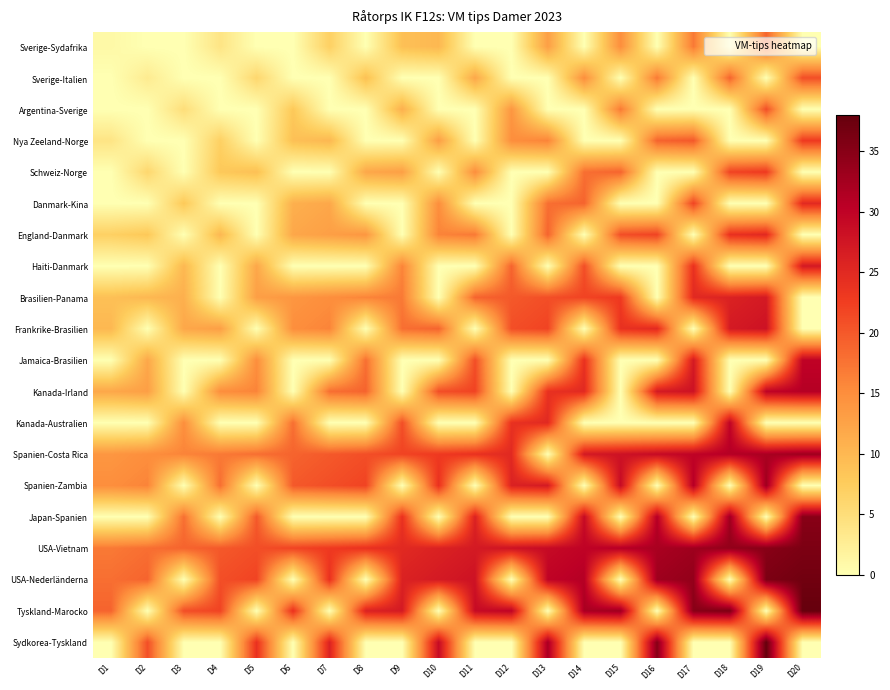

Between D20 and D18, which is larger?

D20